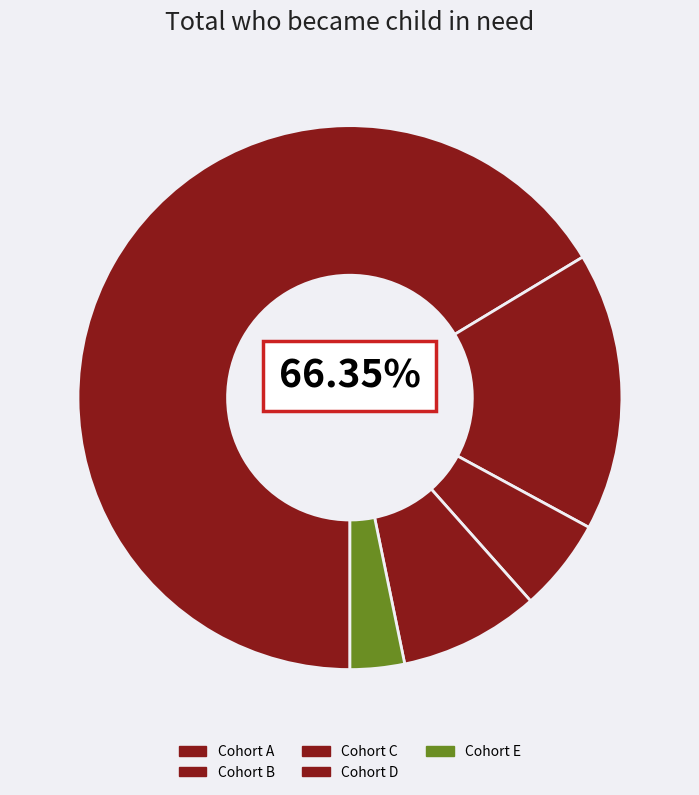

What is the ratio of the value at Cohort D to the value at Cohort C?

1.5